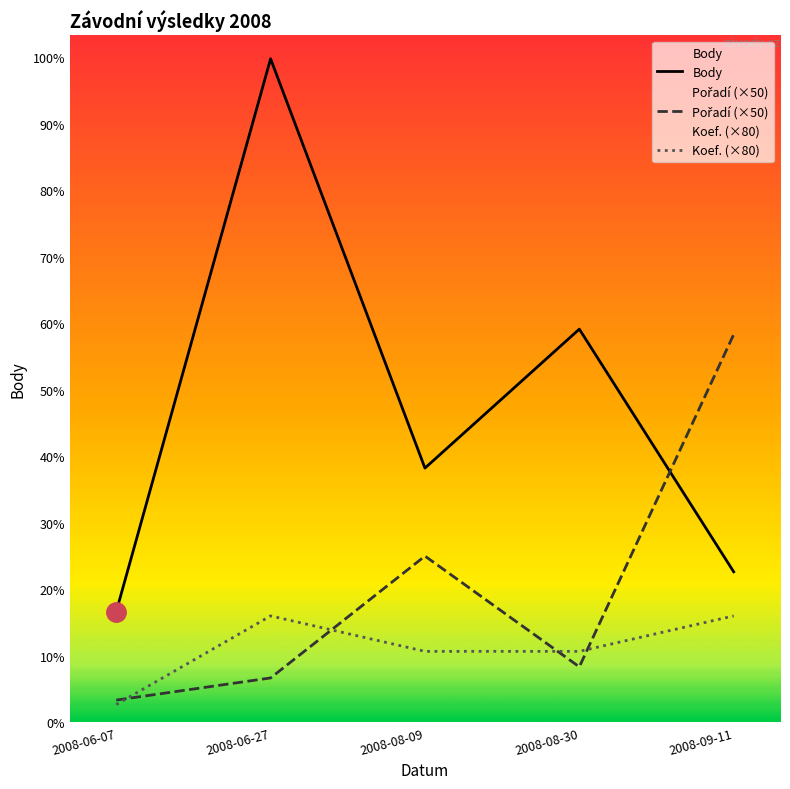

Between 2008-08-09 and 2008-09-11, which series saw the biggest shift?

Pořadí (×50)